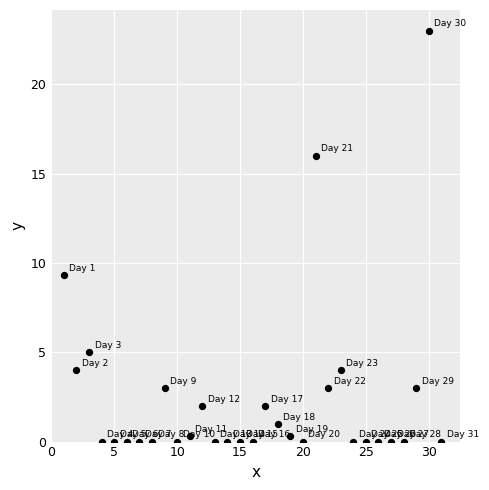

What Y value in the scatter plot is closest to 11?

9.3